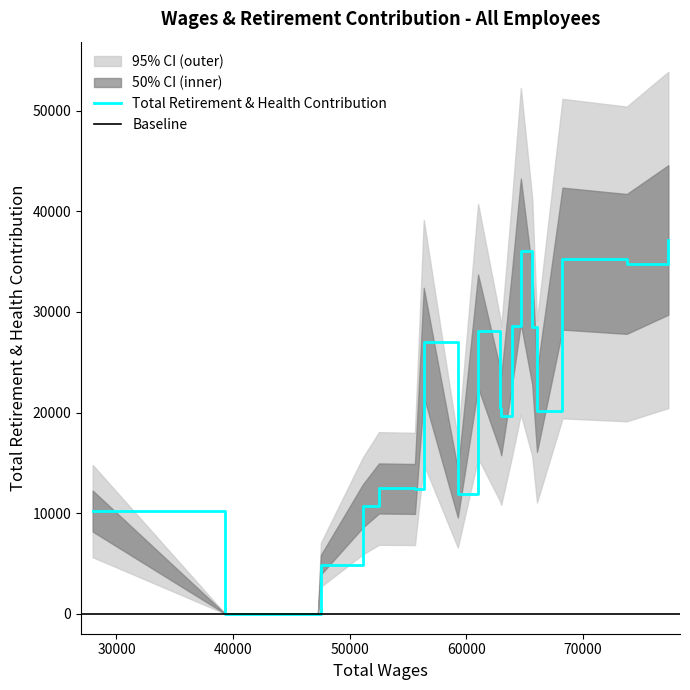

Is this an area chart (filled region under the line)?

No